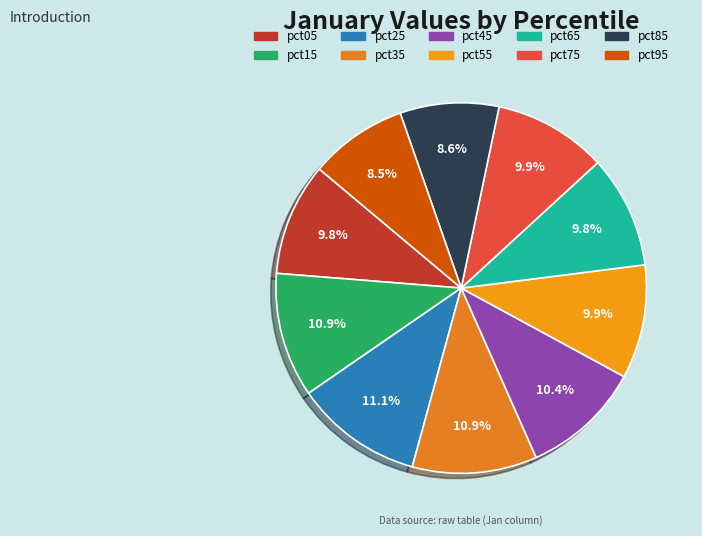

Count the number of slices in the pie.

10